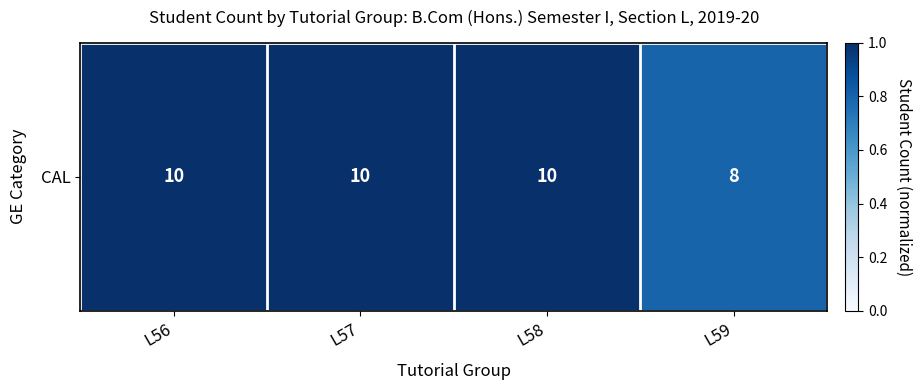

How many distinct data groups are displayed?

1